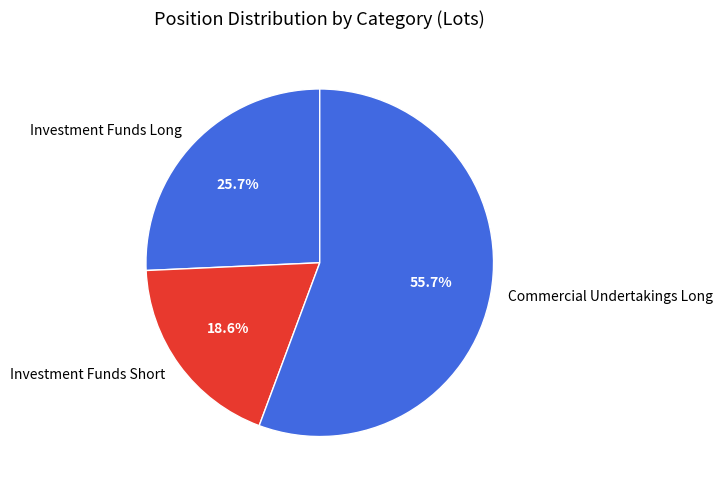

What is the largest slice in the pie chart?

Commercial Undertakings Long